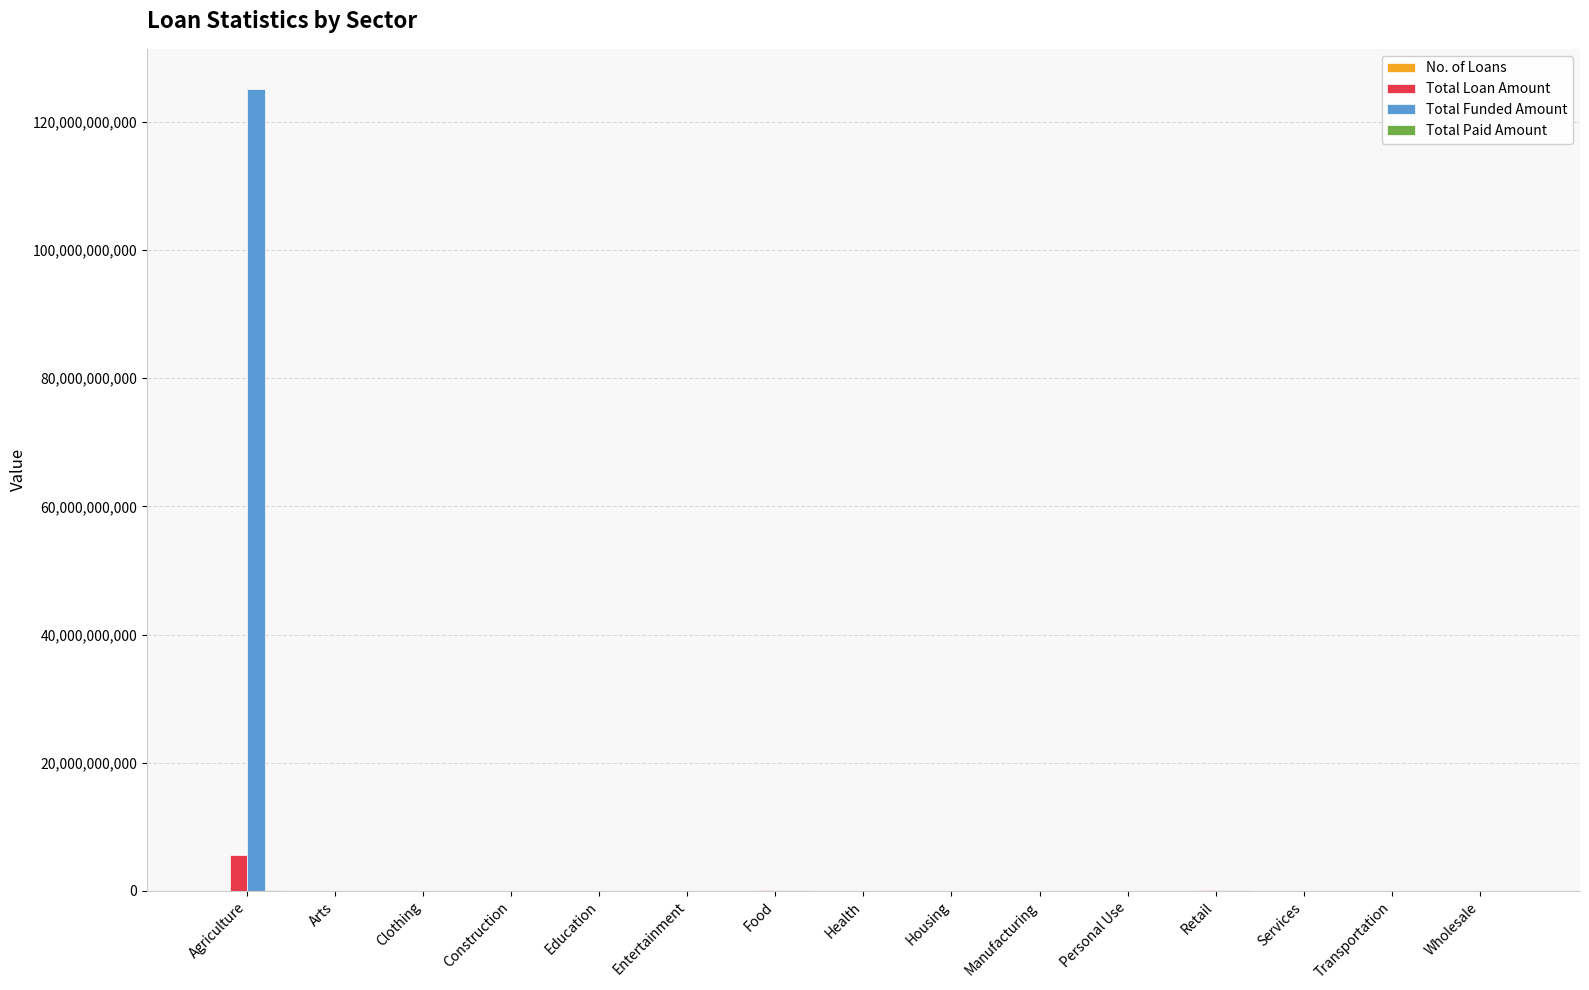

What is the greatest value displayed?

125148728100